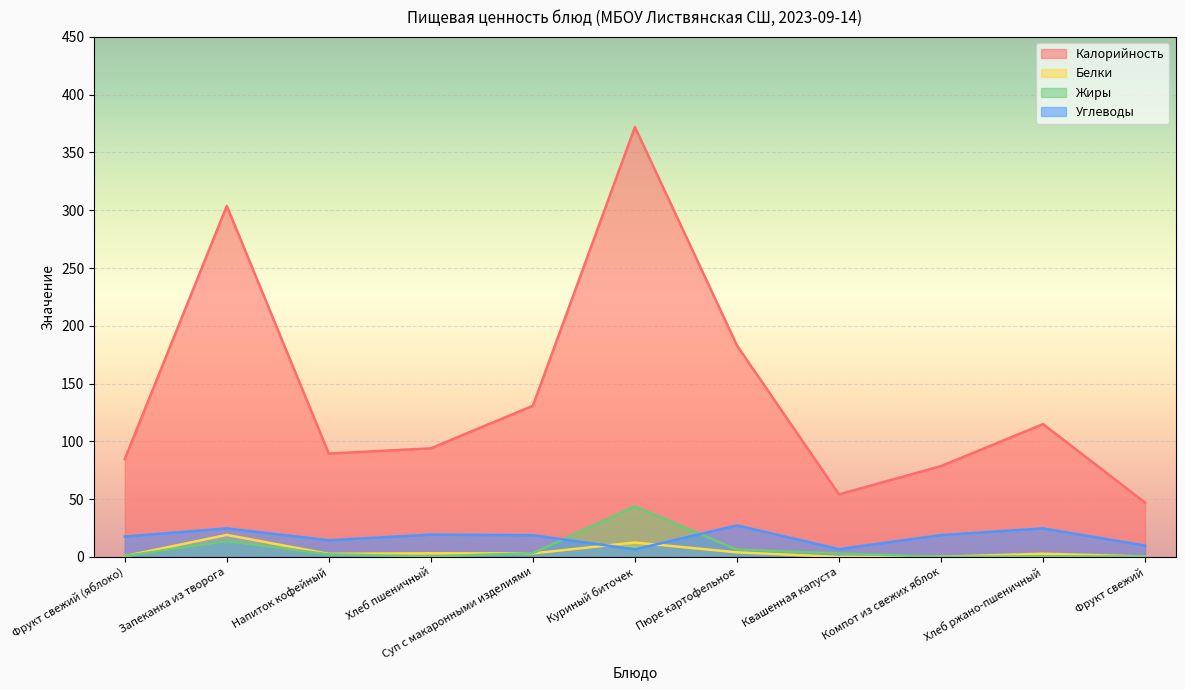

True or false: Жиры and Калорийность intersect in this chart.

False